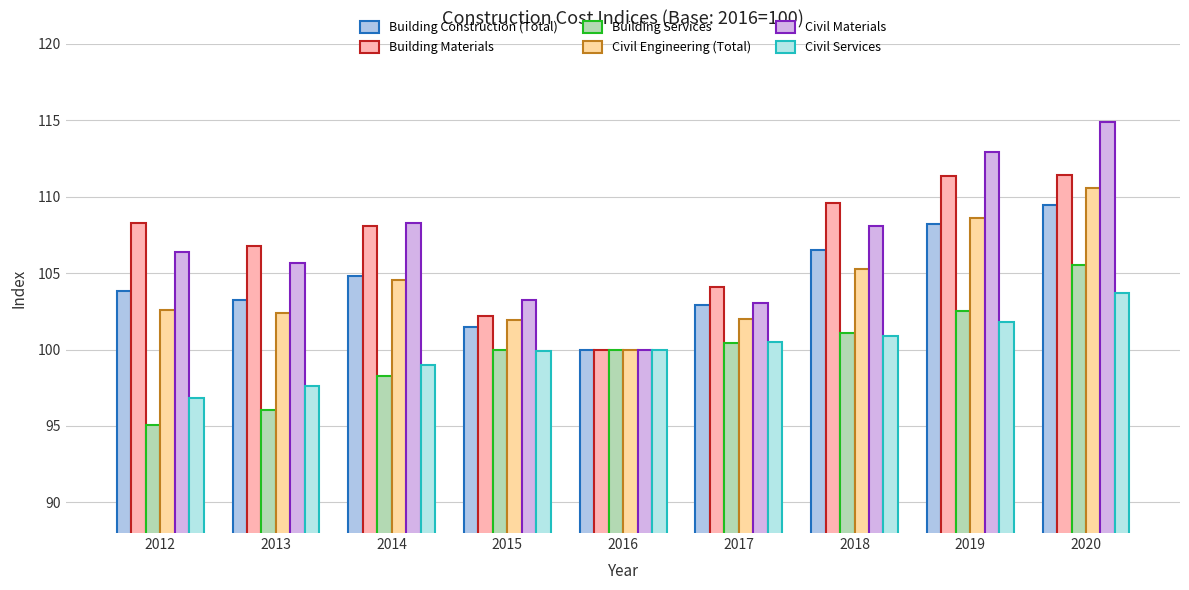

What is the sum of all Civil Materials values?

962.4